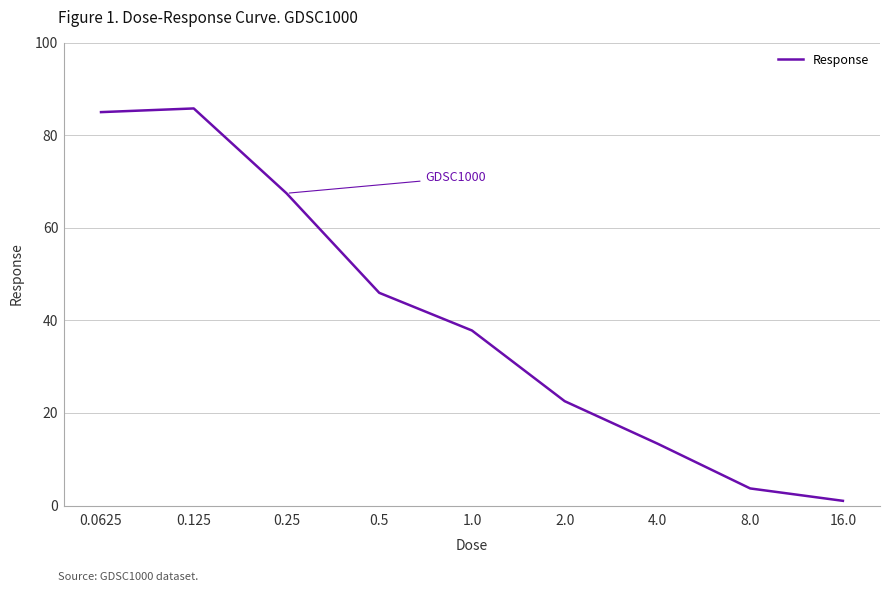

What is the ratio of the value at 0.125 to the value at 1.0?

2.3